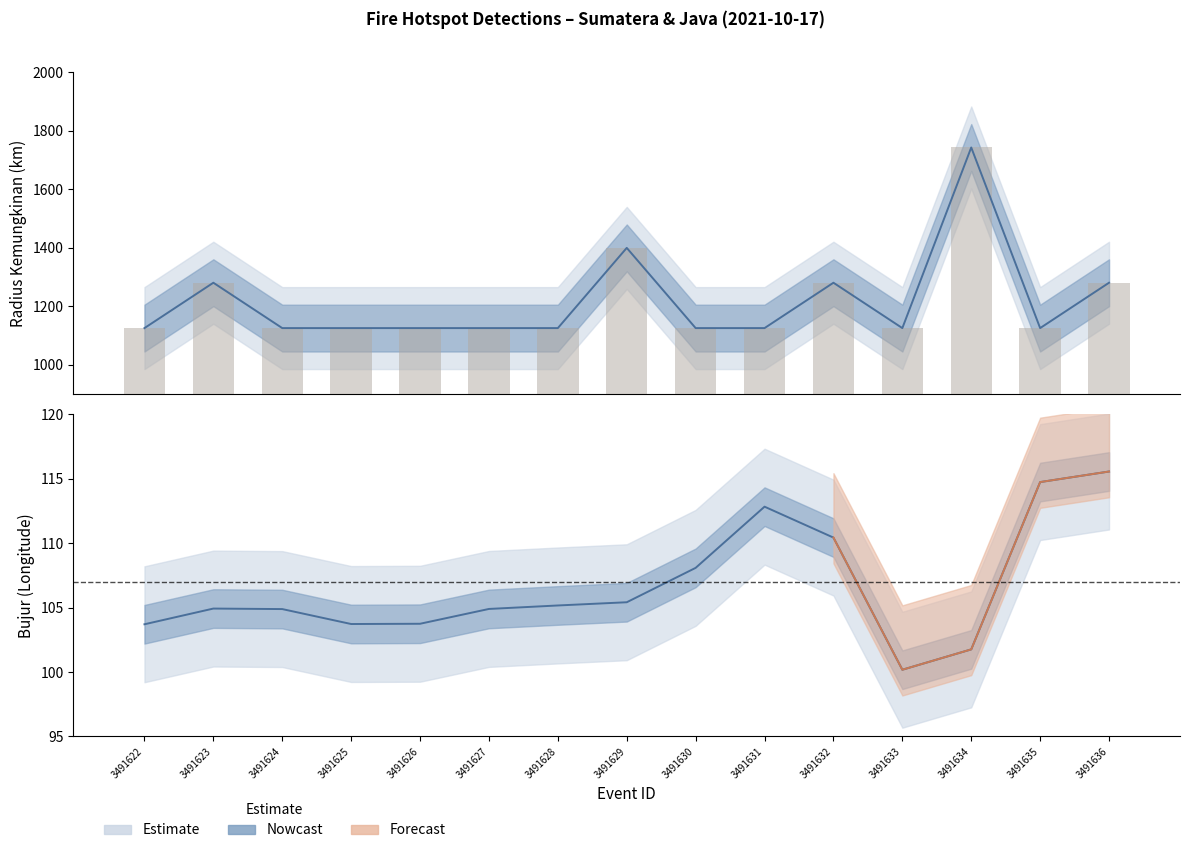

True or false: bujur has a value of 143.8 at 3491633.

False